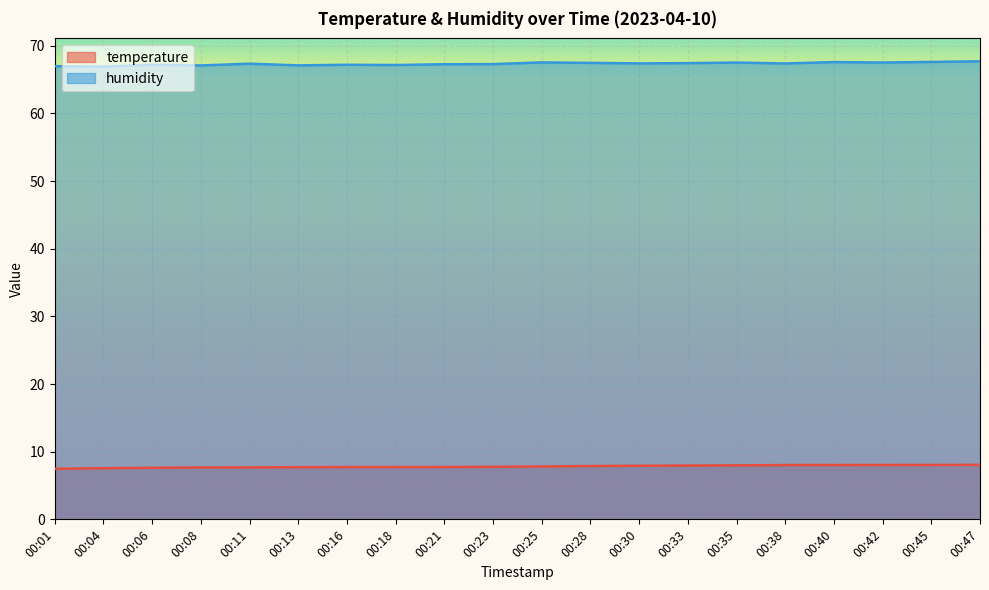

What is the value of the temperature point at the 15th from the left?

8.0